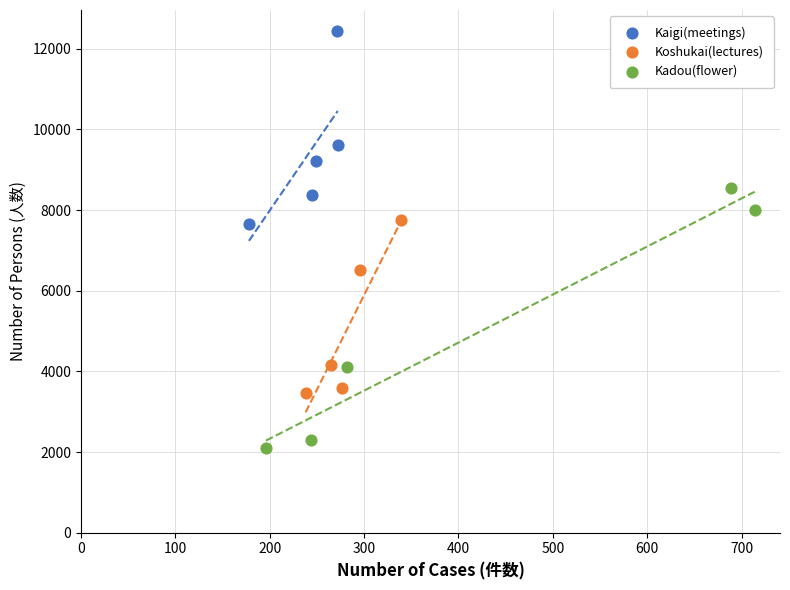

What are all the series names shown in the legend?

Kaigi(meetings), Koshukai(lectures), Kadou(flower)